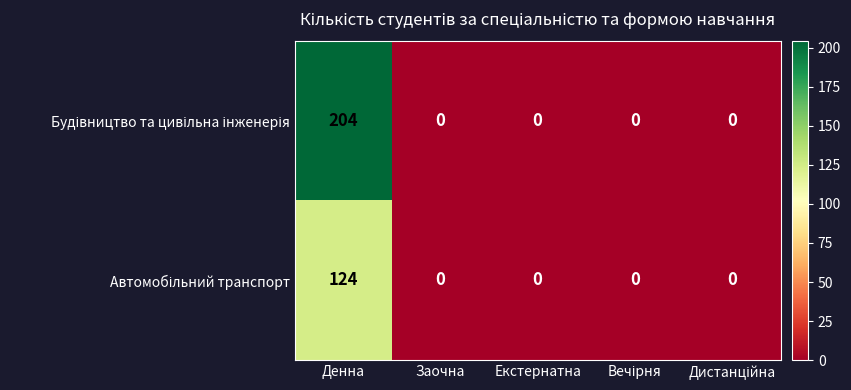

Which label corresponds to the largest value in the chart?

Денна